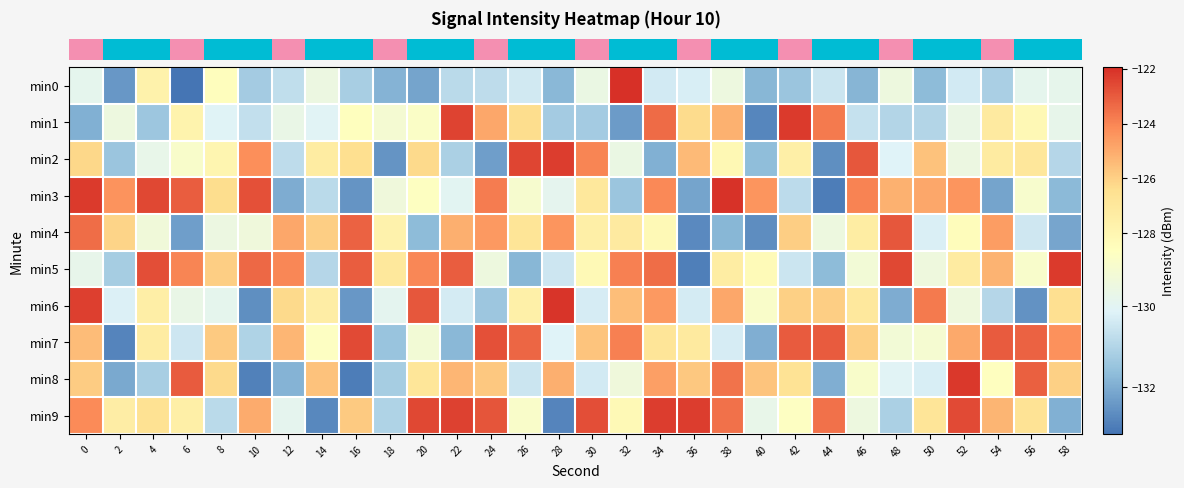

What is the maximum value shown in the chart?

-121.9